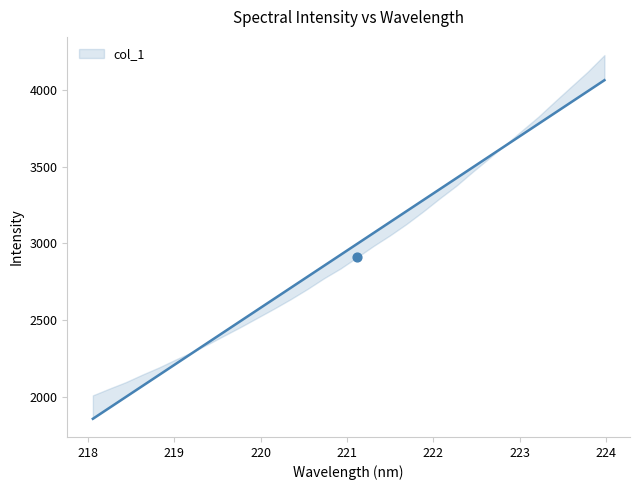

What is the change in value from 220.1623 to 223.0264?

+1068.0